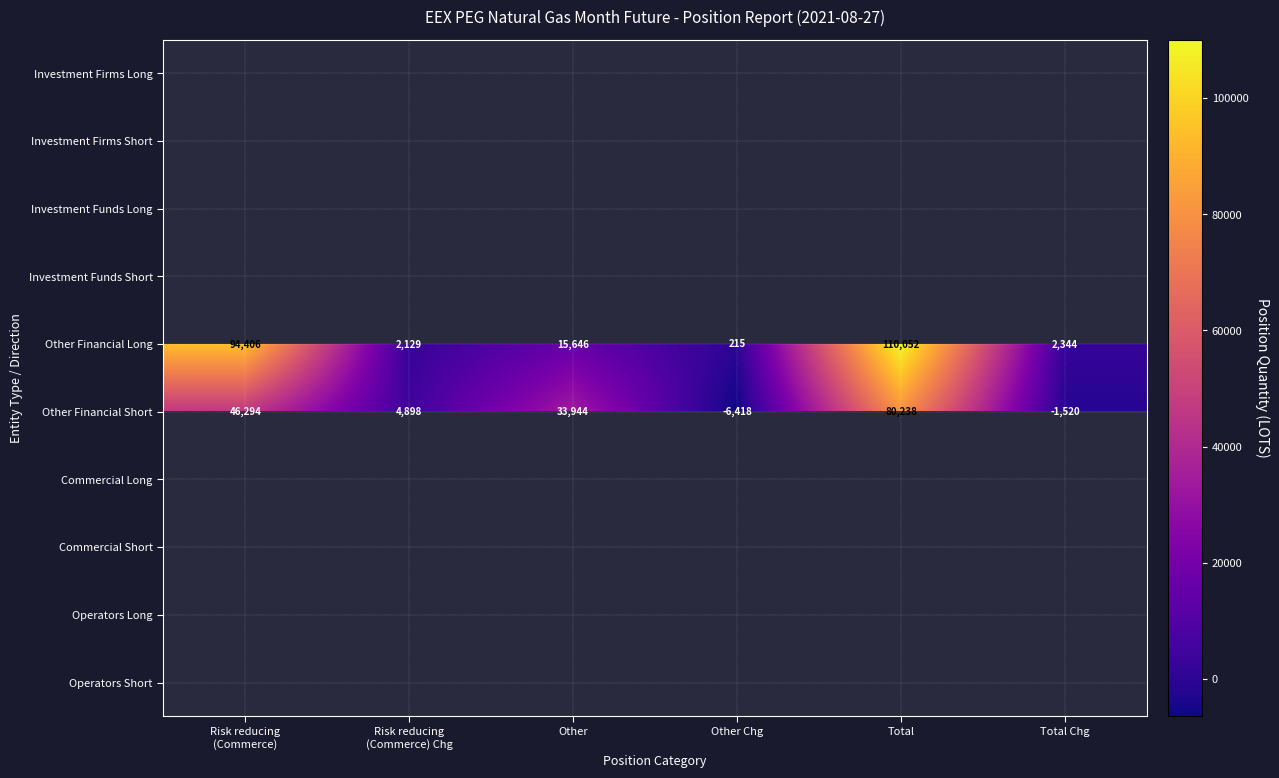

Count the number of categories in the chart.

6